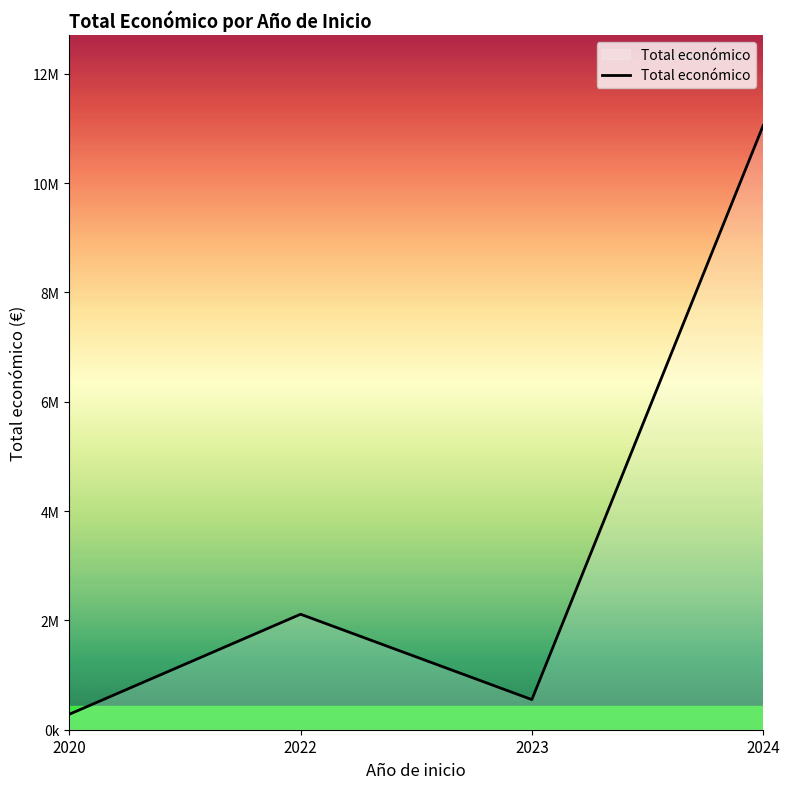

Does the chart have visible grid lines?

No